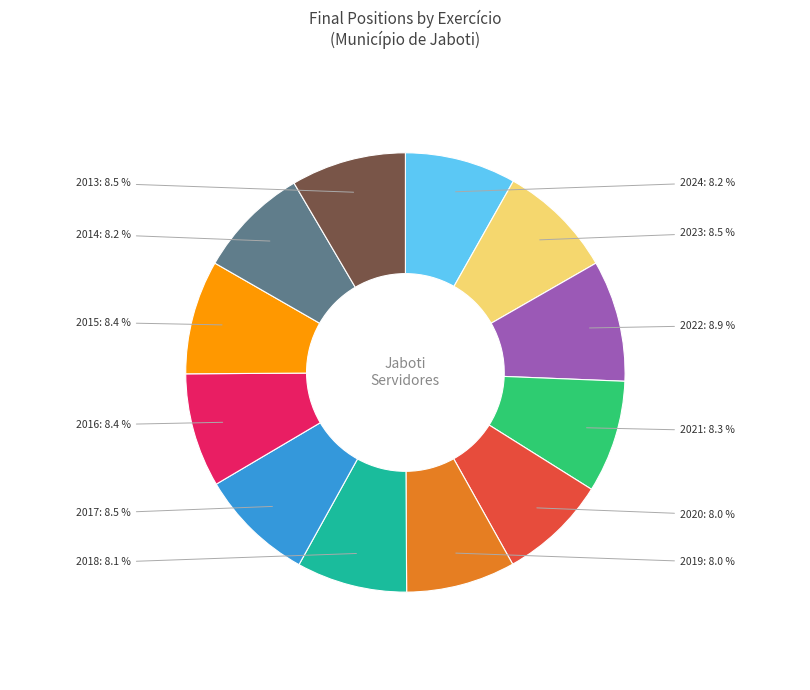

Does any single category account for the majority?

No